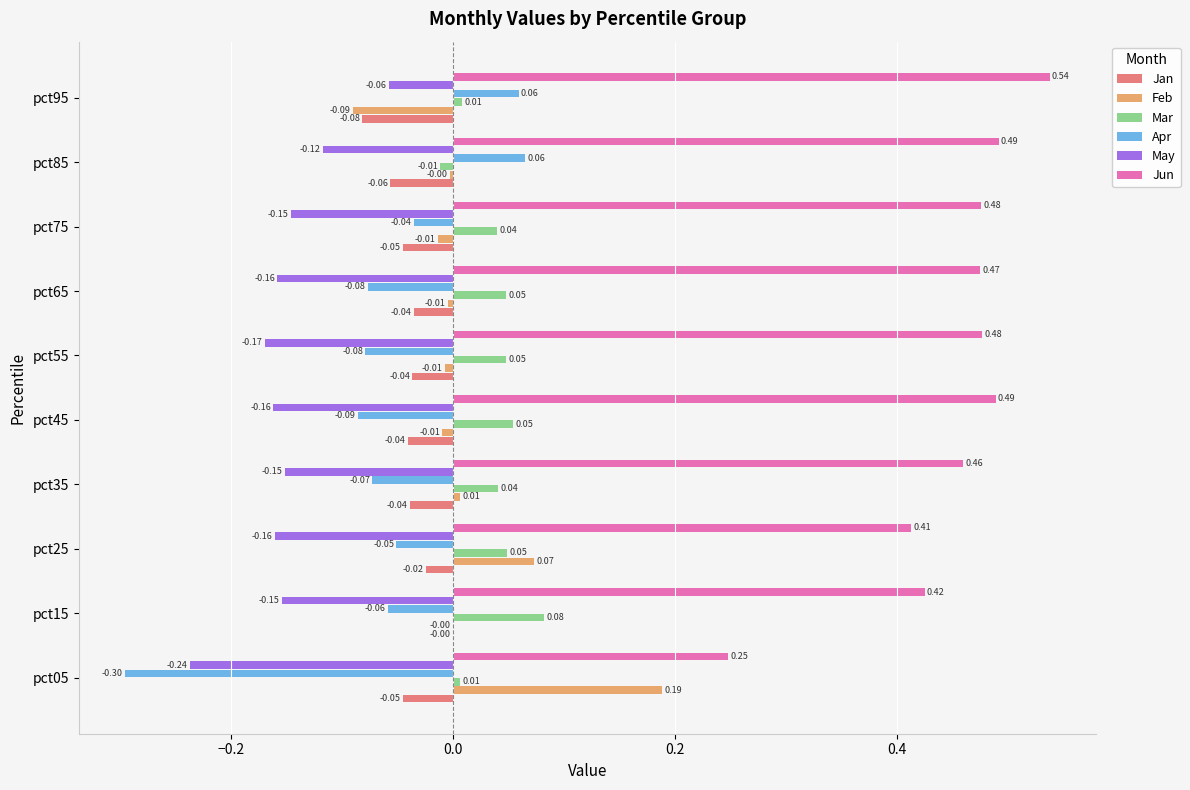

Which series changed the most between pct35 and pct45?

Jun